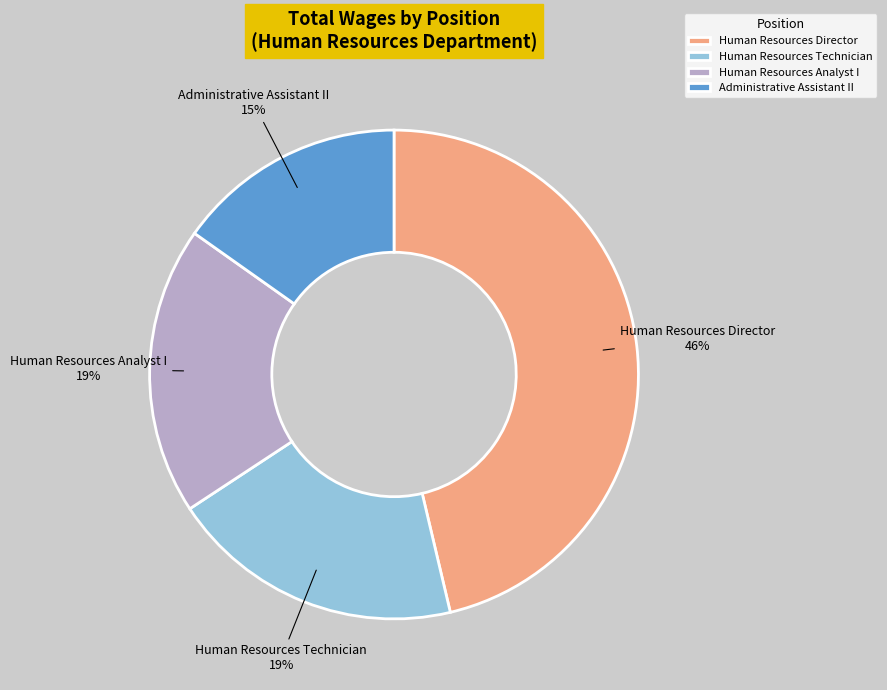

Approximately how many times larger is the value at Human Resources Director compared to Human Resources Technician?

2.4